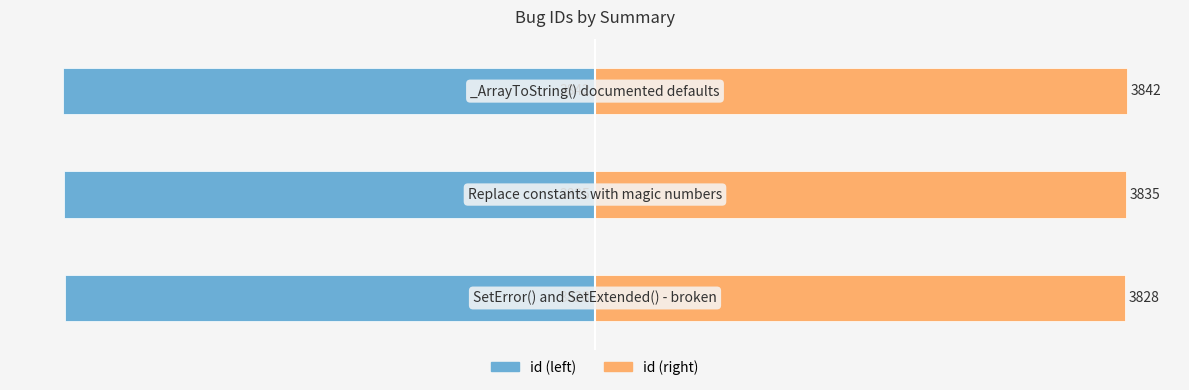

What is the difference between the highest and lowest values at −3000?

7684